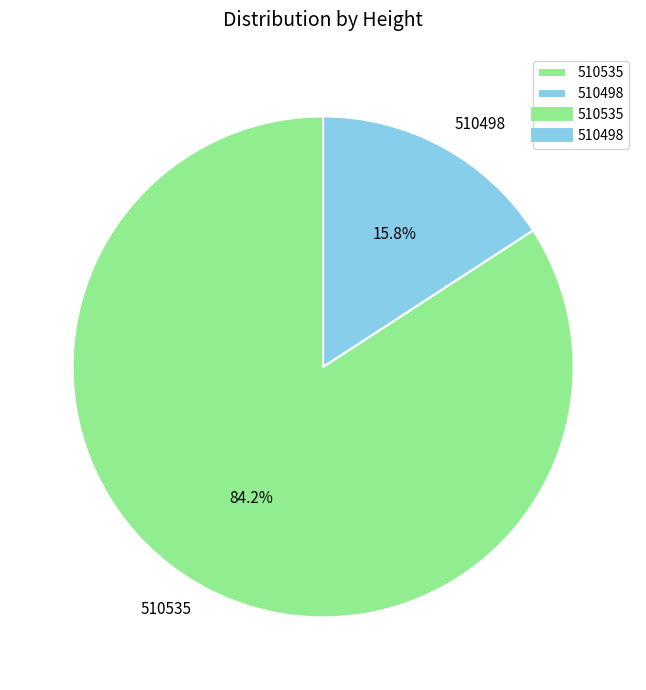

How much of the chart is everything except 510498?

84.2%